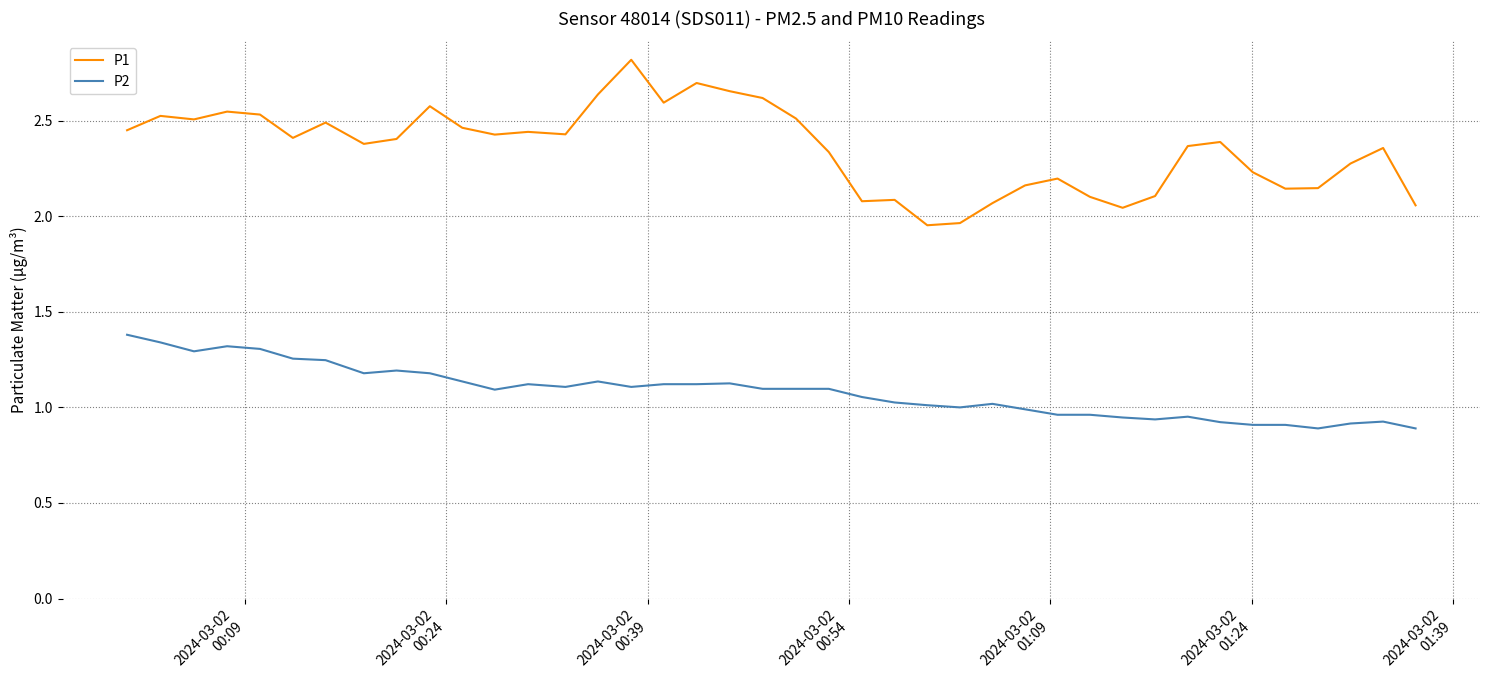

True or false: P2 and P1 intersect in this chart.

False